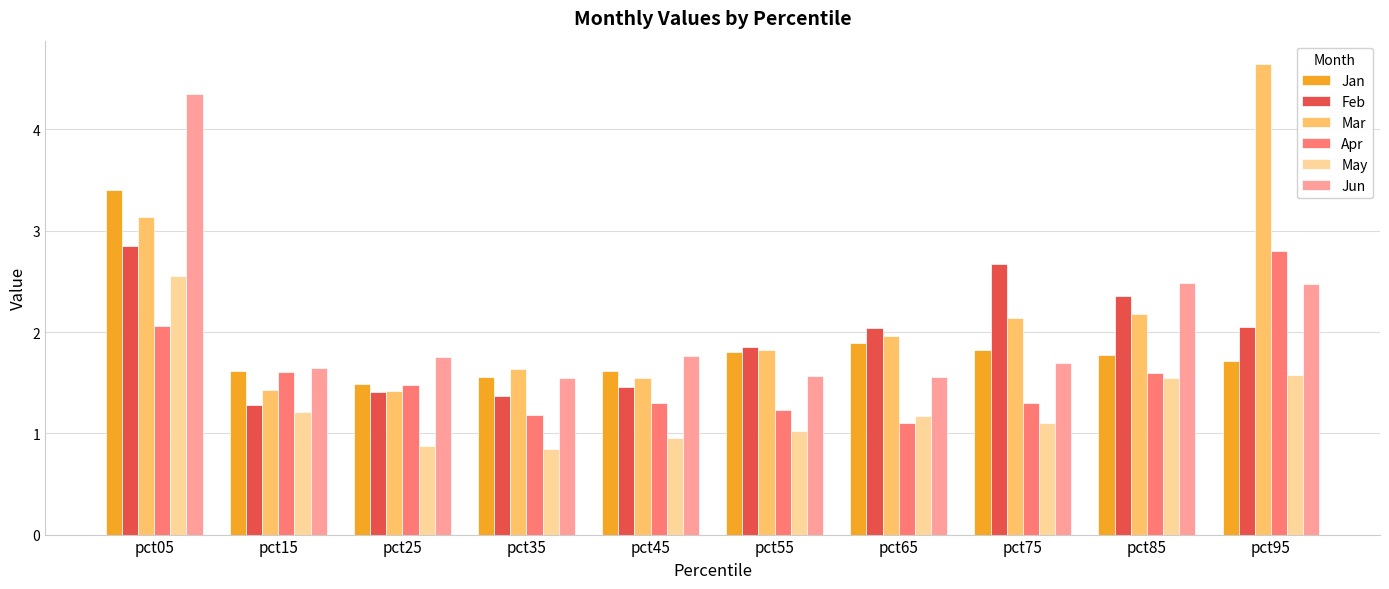

What is the minimum value for Jan?

1.5